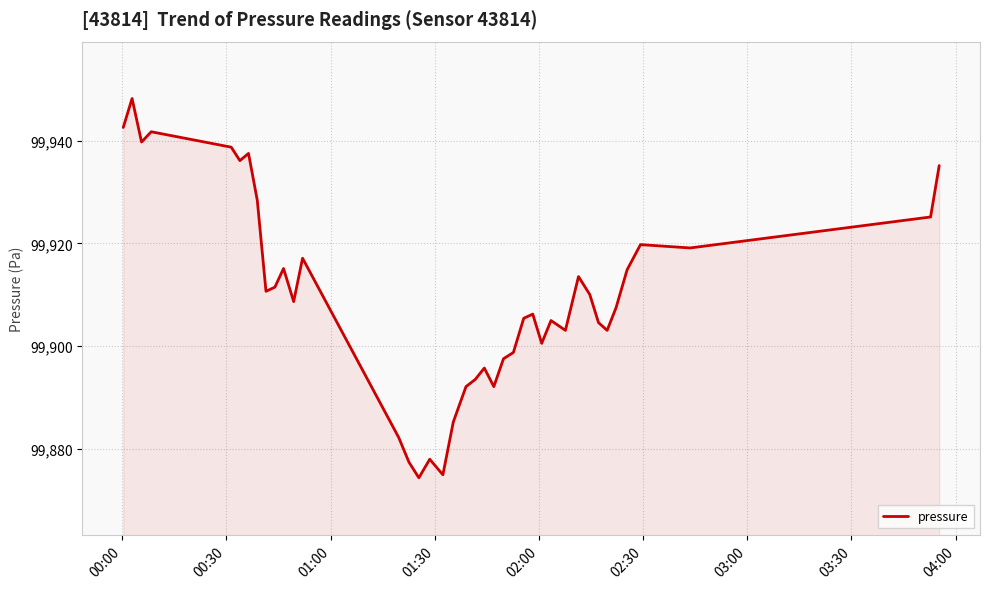

What is the greatest value displayed?

99948.2